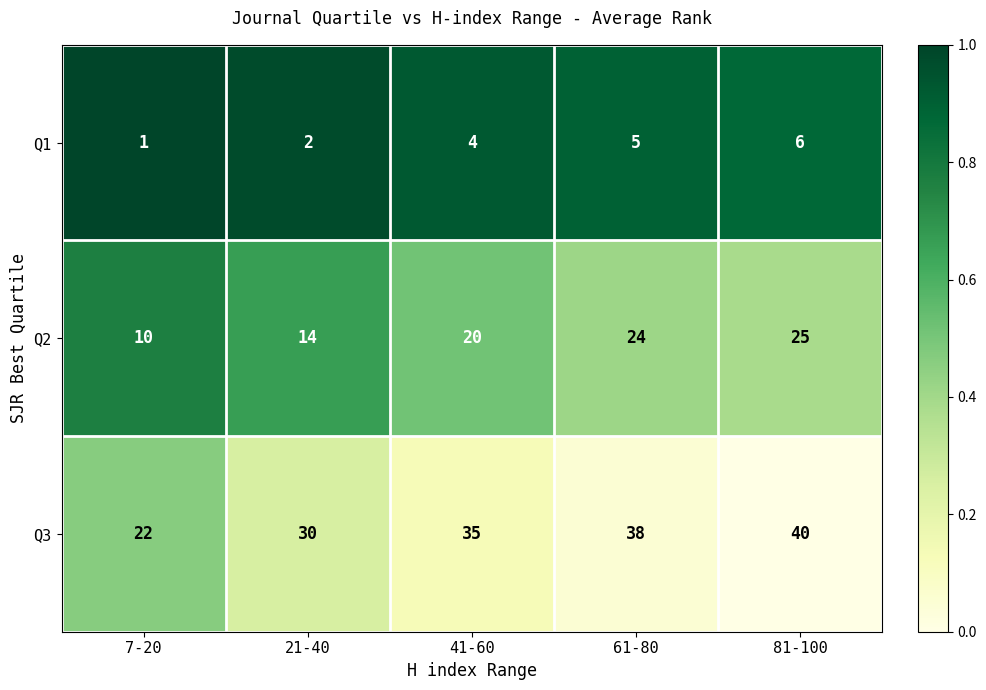

Rank the series at 41-60 from lowest to highest value.

Q1, Q2, Q3